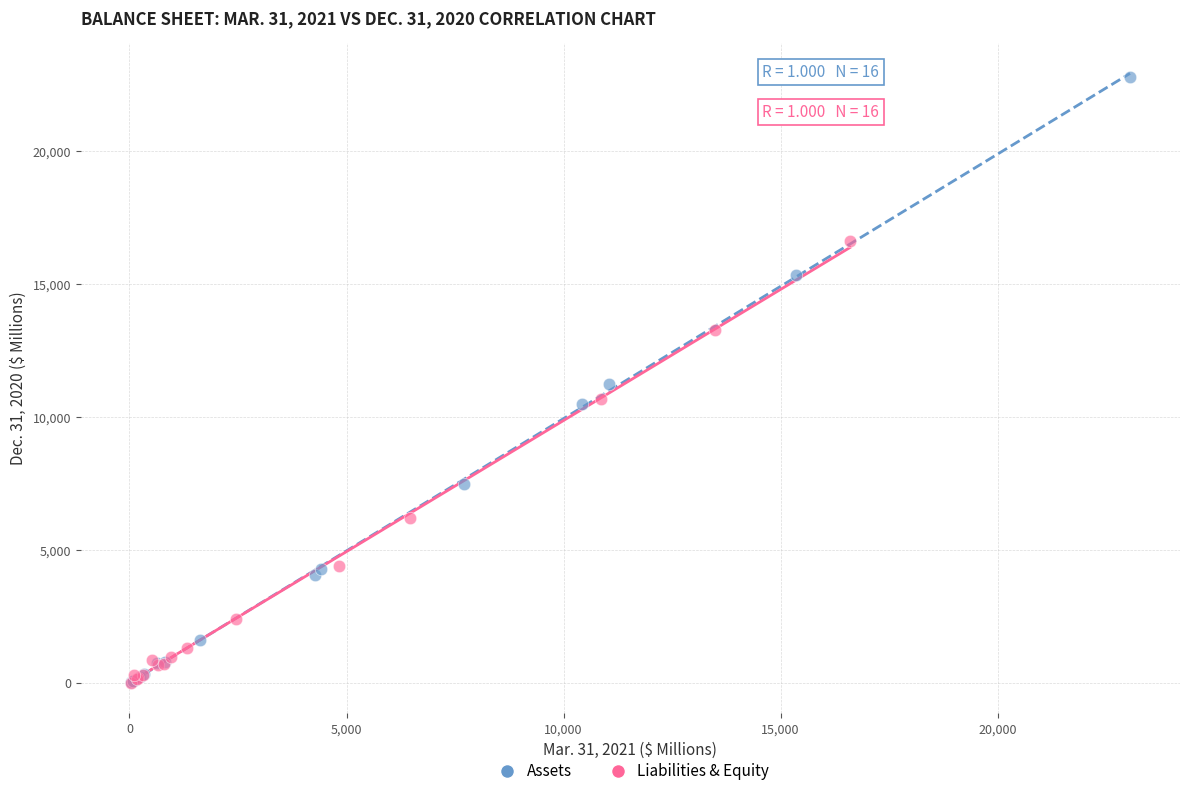

Which series contains the highest Y value?

Assets